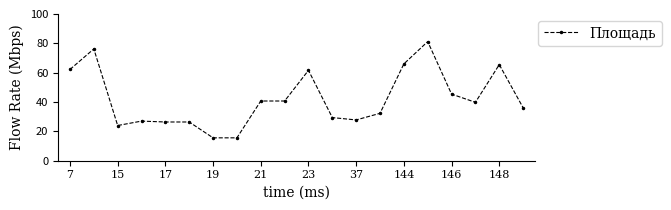

Is this an area chart (filled region under the line)?

No